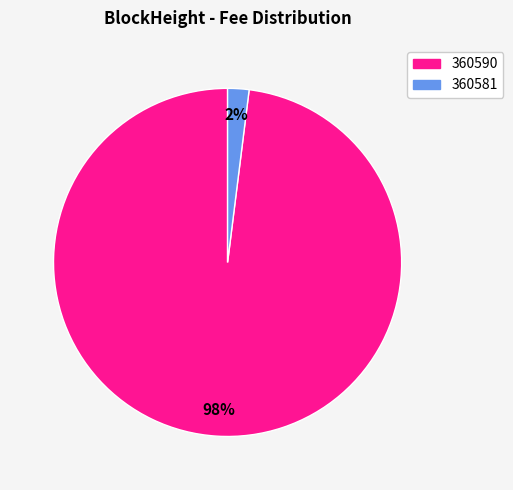

The 360581 slice represents 2% of the pie. True or false?

True